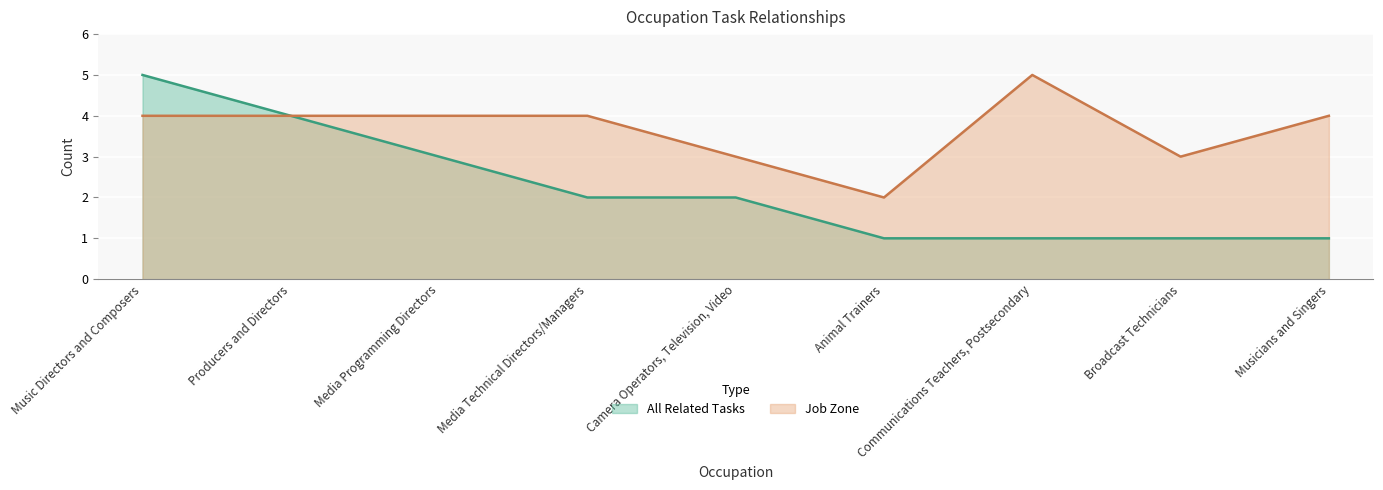

How many data points in All Related Tasks are above 2?

3